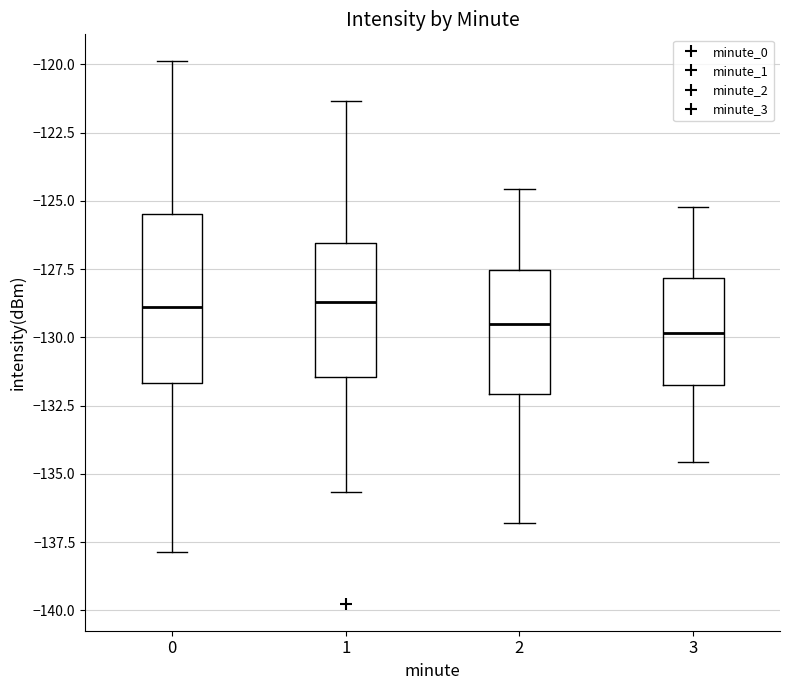

Which box is the tallest, from its lower edge to its upper edge?

0